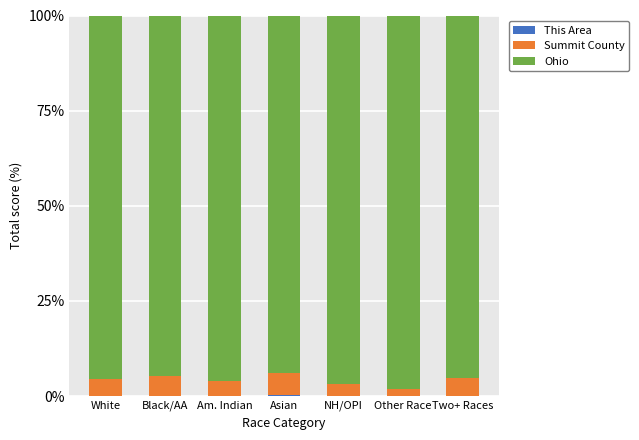

Is it true that Ohio equals 137.0 at Black/AA?

False